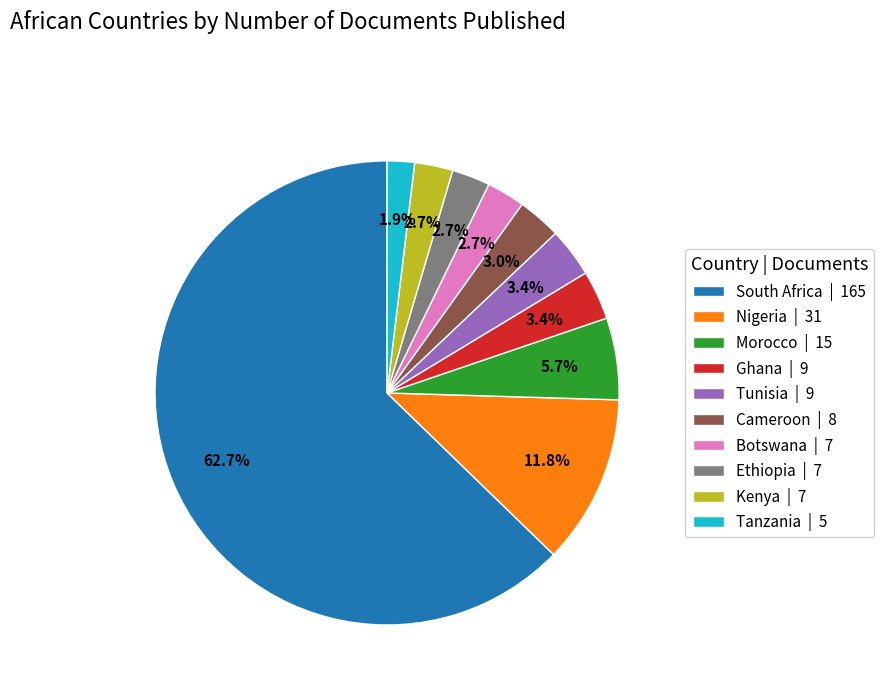

What is the ratio of the value at Botswana | 7 to the value at Kenya | 7?

1.0